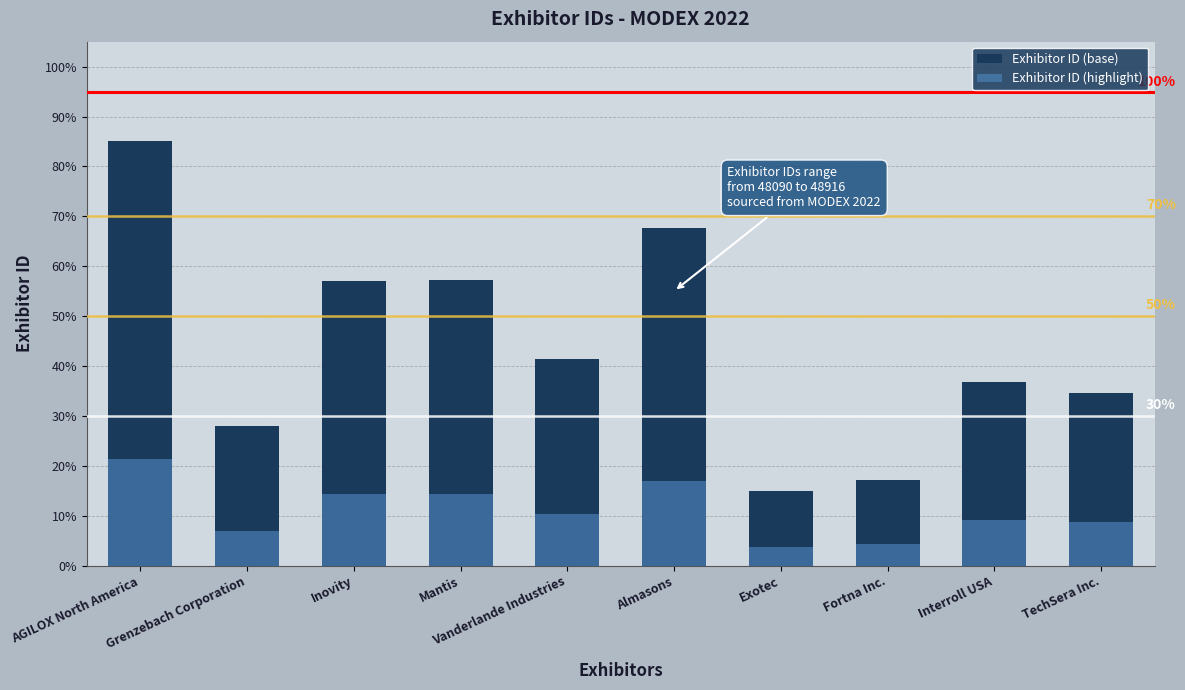

At which category is the sum across all series the highest?

AGILOX North America